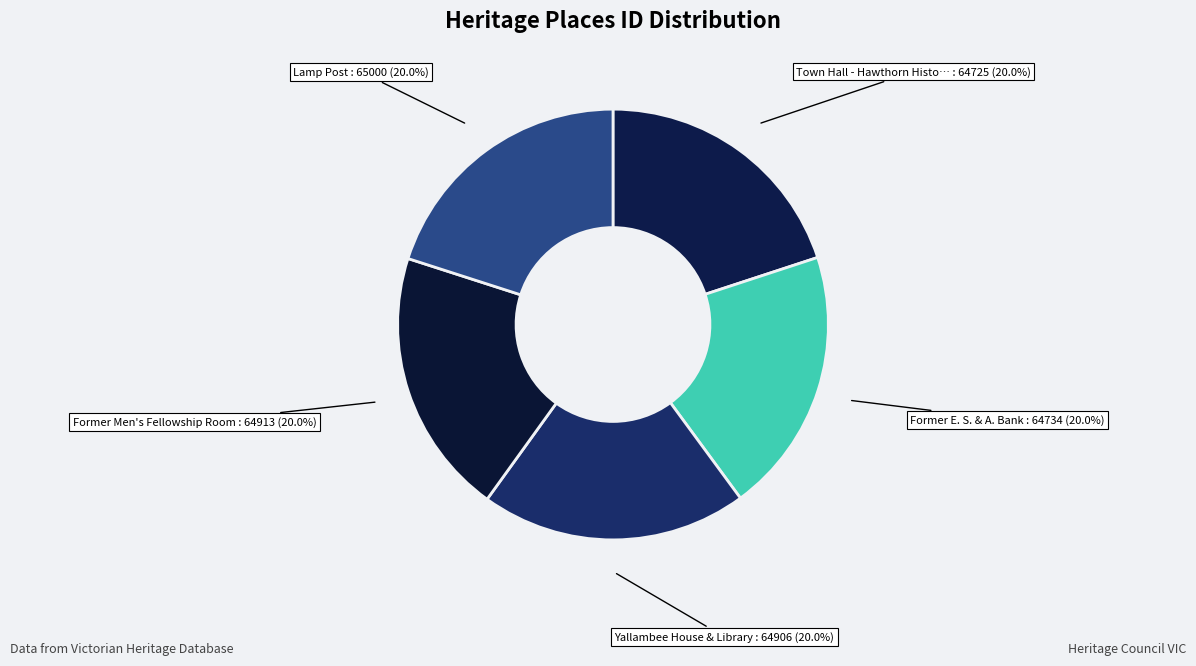

Rank the categories by value from lowest to highest.

Town Hall - Hawthorn Historic Area, Former E. S. & A. Bank, Yallambee House & Library, Former Men's Fellowship Room, Lamp Post